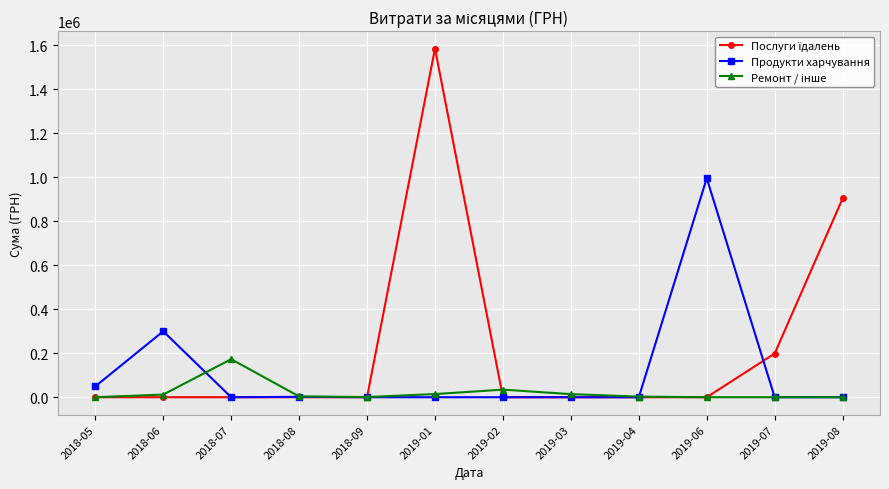

What is the difference between the highest and lowest values at 2019-06?

995502.9